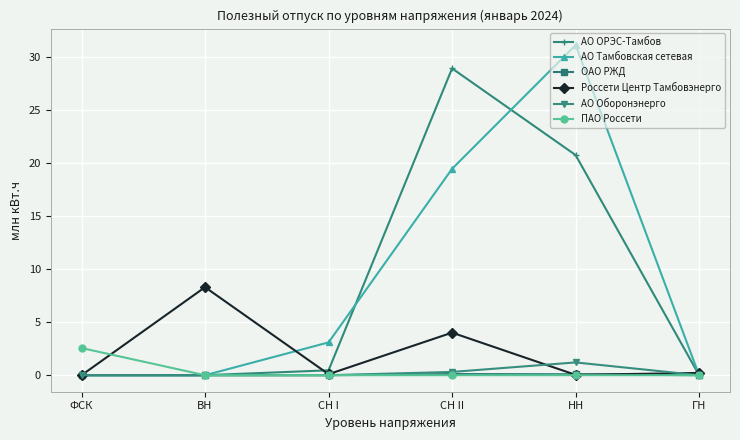

What is the label of the 4th point from the left?

СН II